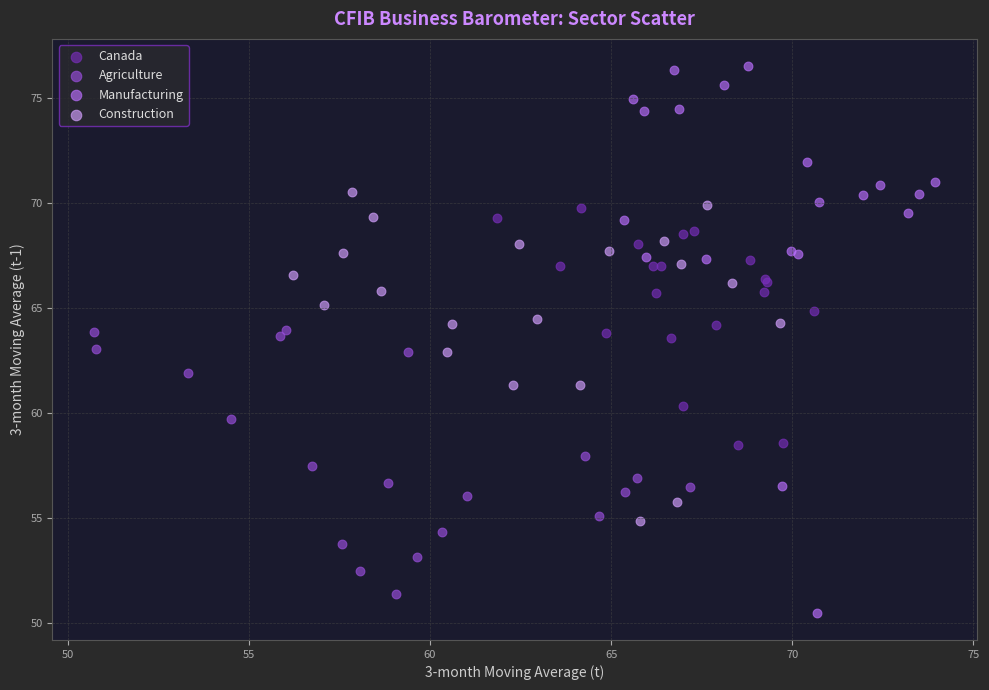

Which series has the largest Y range (max minus min)?

Manufacturing